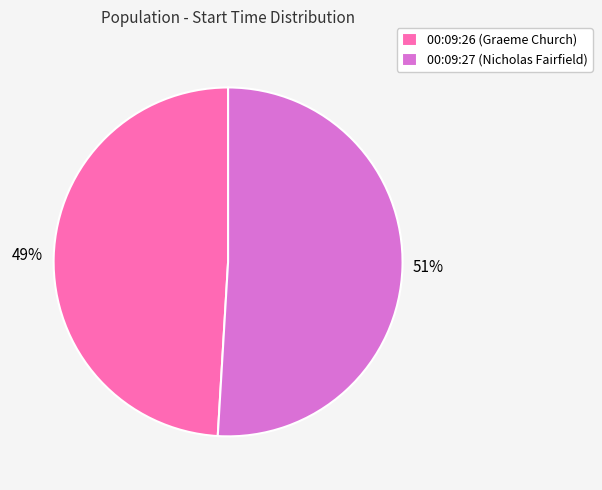

To the nearest percent, what is the difference between the 00:09:26 and 00:09:27 slice percentages?

2%